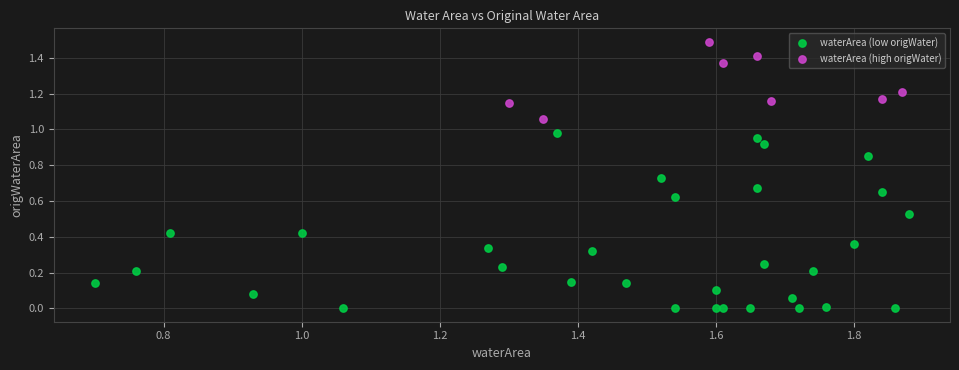

Which series contains the highest Y value?

waterArea (high origWater)